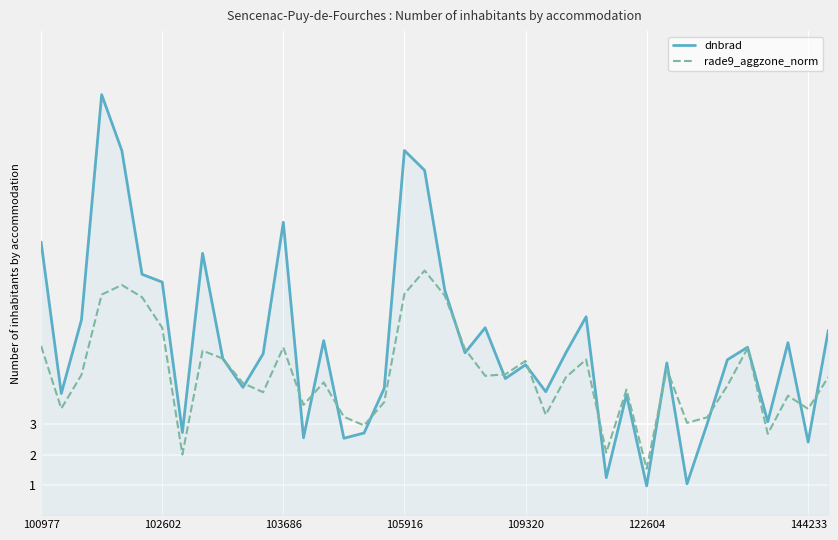

Which series ends up on top after the final intersection of dnbrad and rade9_aggzone_norm?

dnbrad